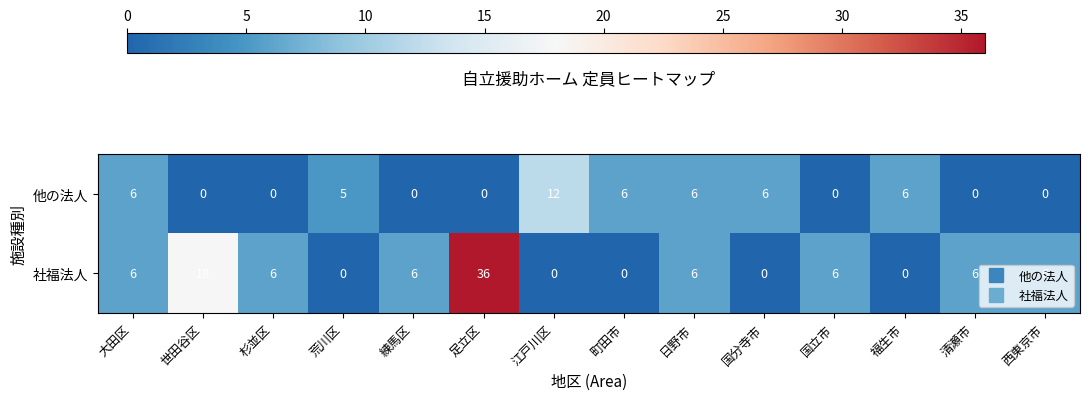

Is it true that 社福法人 equals 0 at 福生市?

True